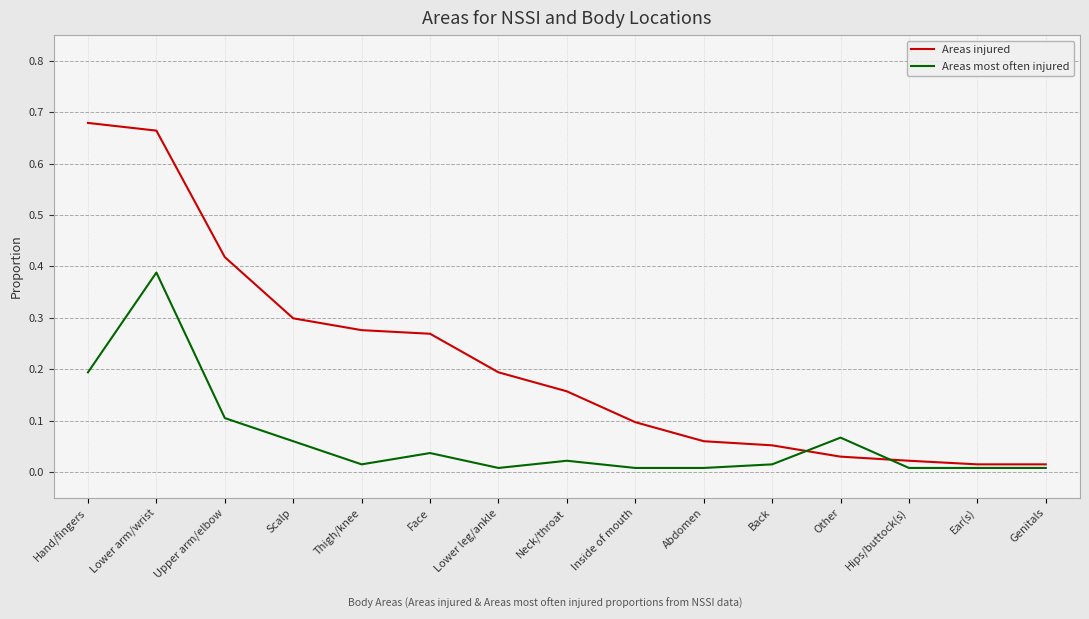

Rank the series by their maximum value, from highest to lowest.

Areas injured, Areas most often injured